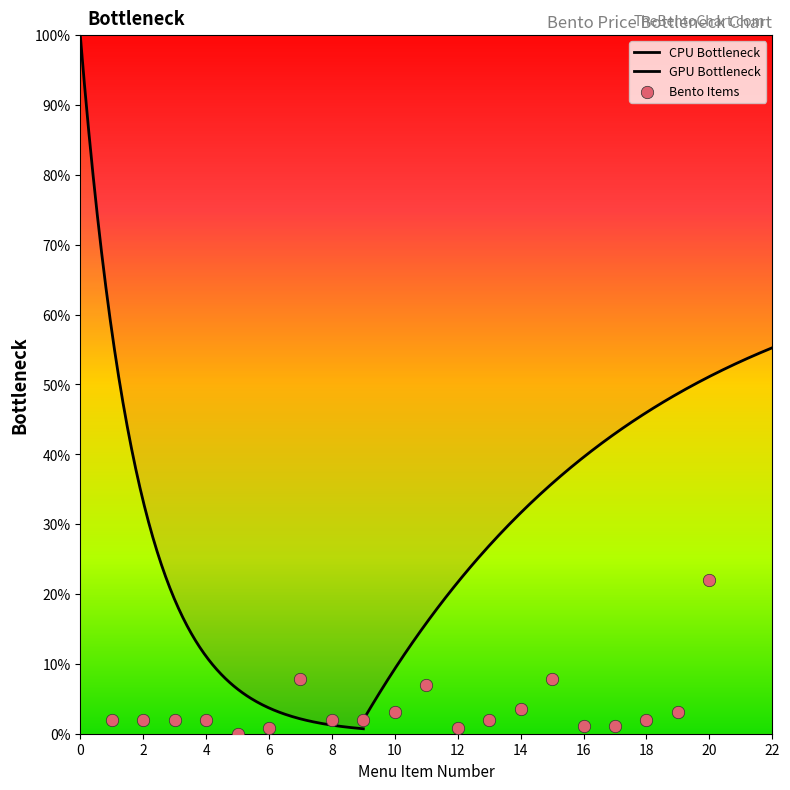

What is the change in value from 13 to 17?

-0.8